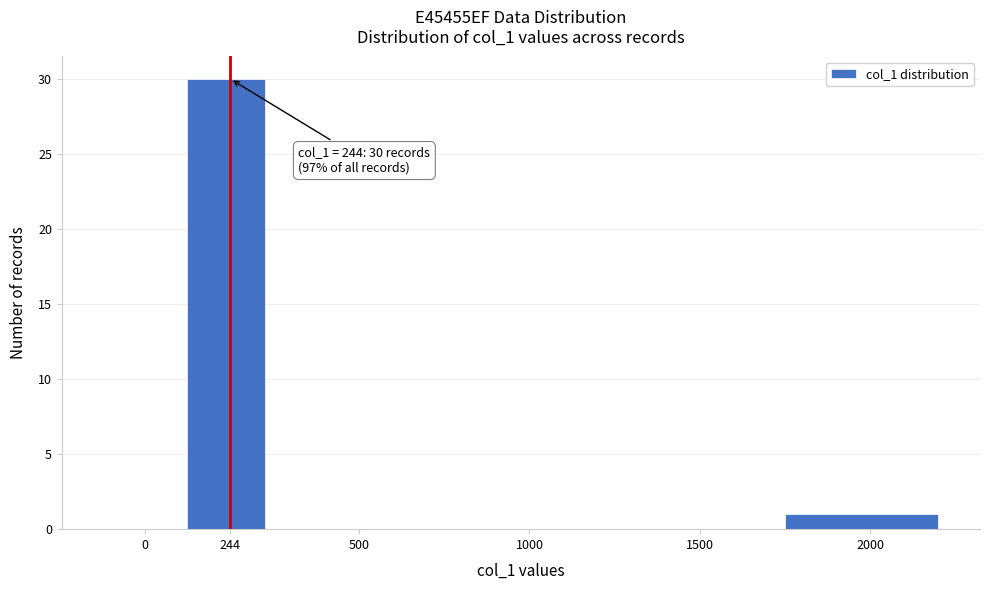

Reading left to right, extract all data points from this chart.

0=0	244=30	500=0	1000=0	1500=0	2000=1